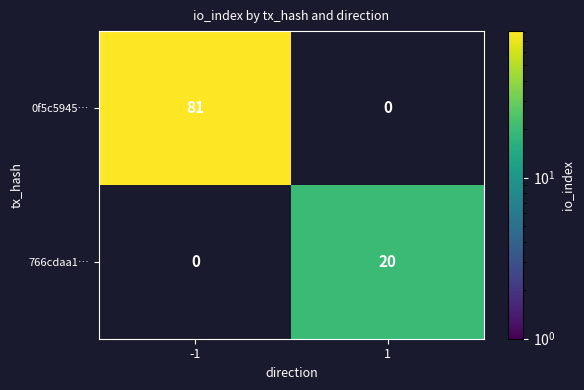

Count the number of categories in the chart.

2